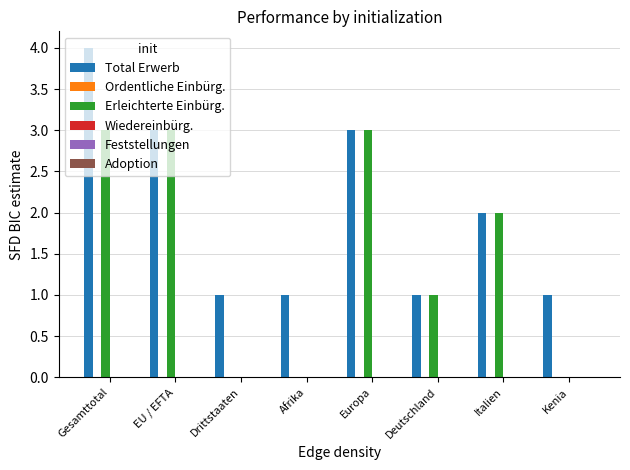

What is the sum of the Total Erwerb values at Deutschland and Gesamttotal?

5